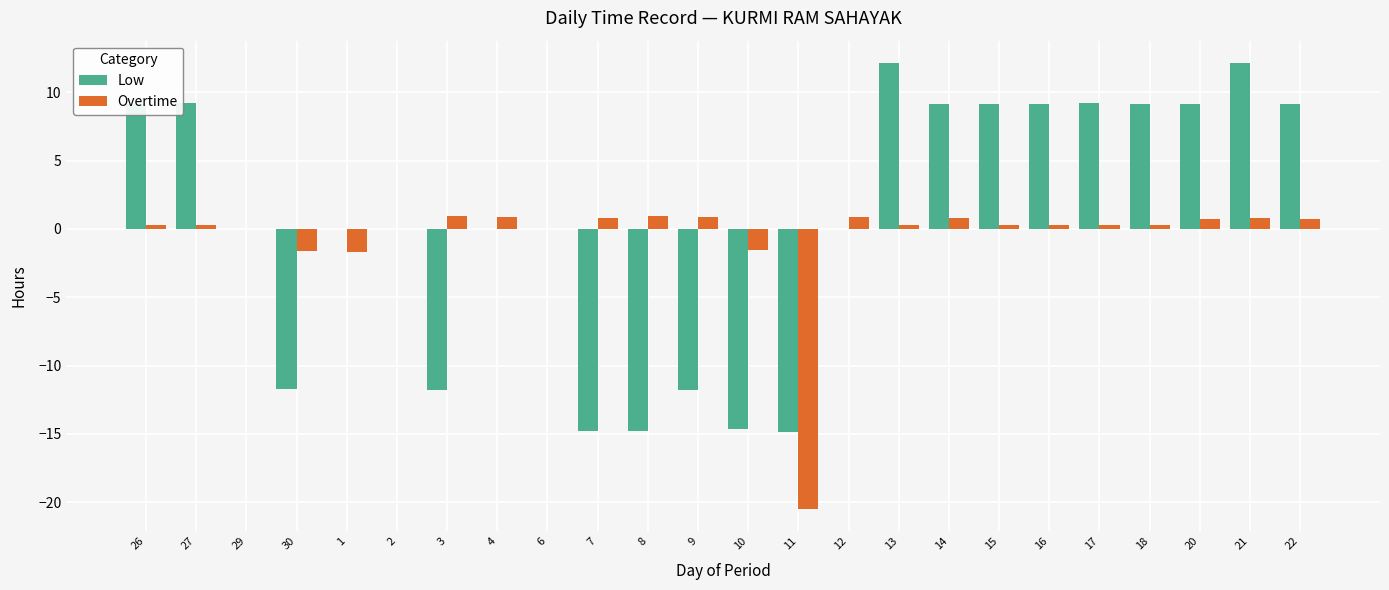

Is it true that Low equals 7.1 at 21?

False